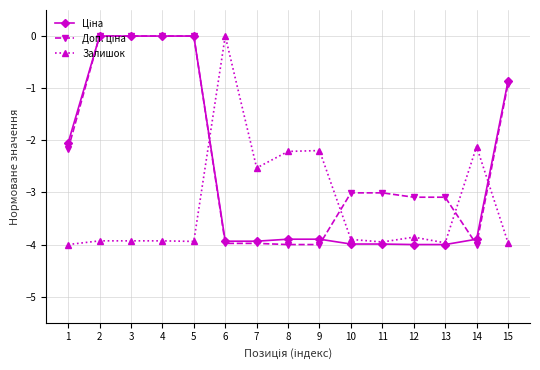

Is it true that Залишок equals -2.2 at 8?

True